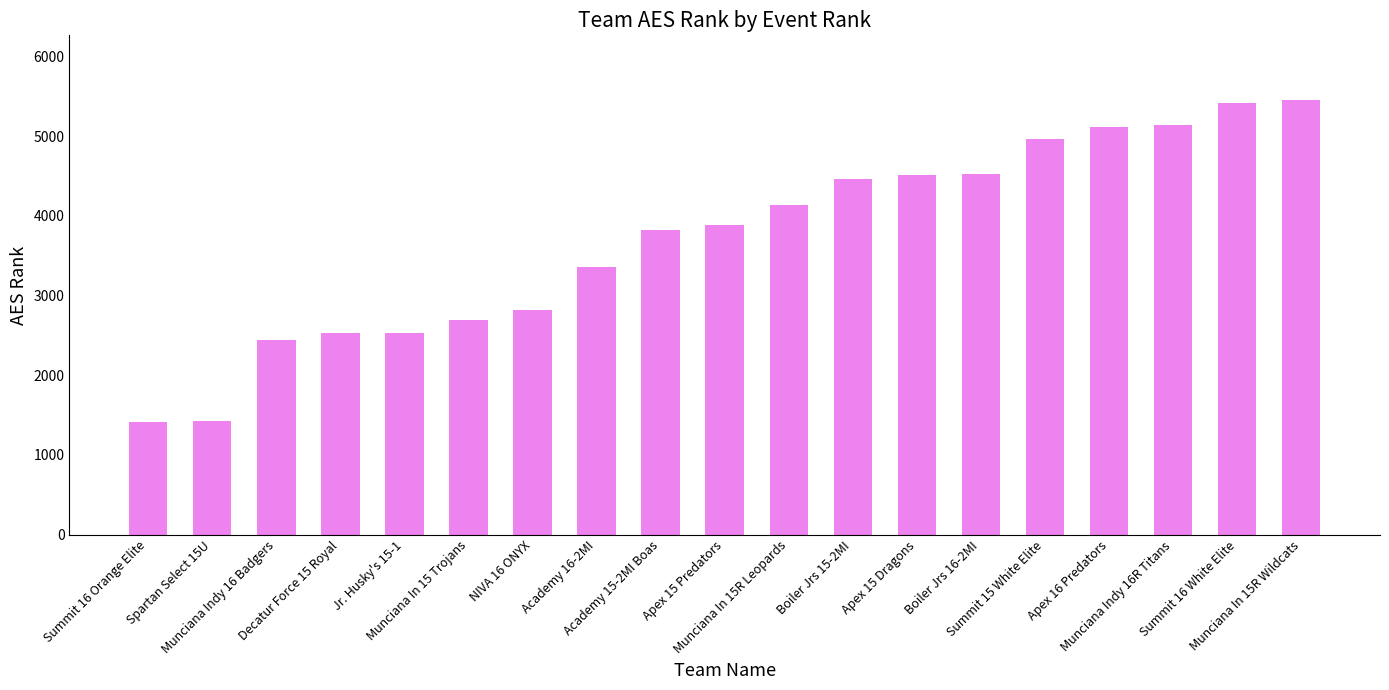

What is the maximum value shown in the chart?

5449